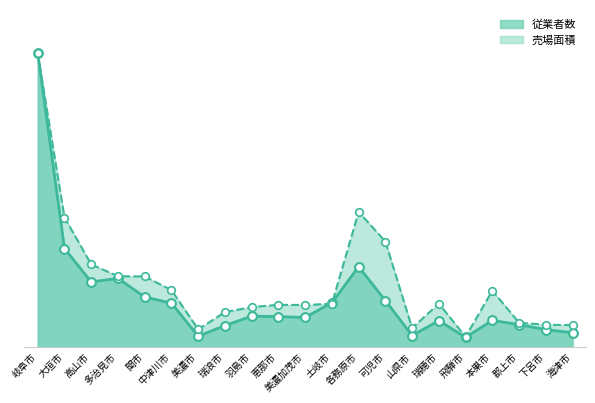

What is the total value across all series at 大垣市?

0.8